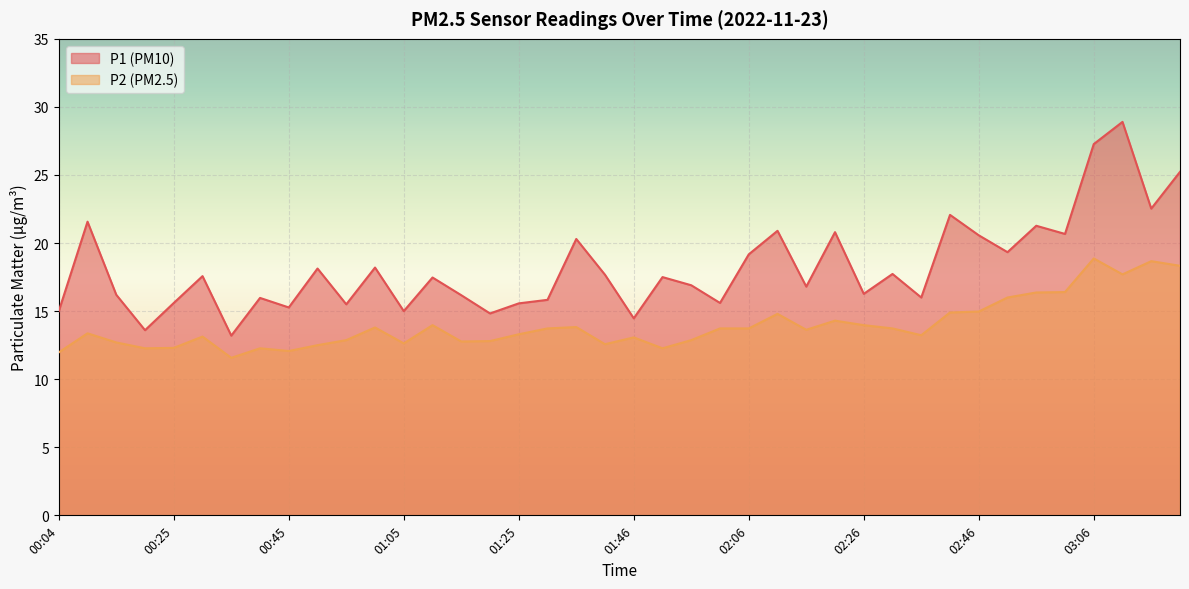

True or false: P2 has a value of 26.8 at 02:41.

False